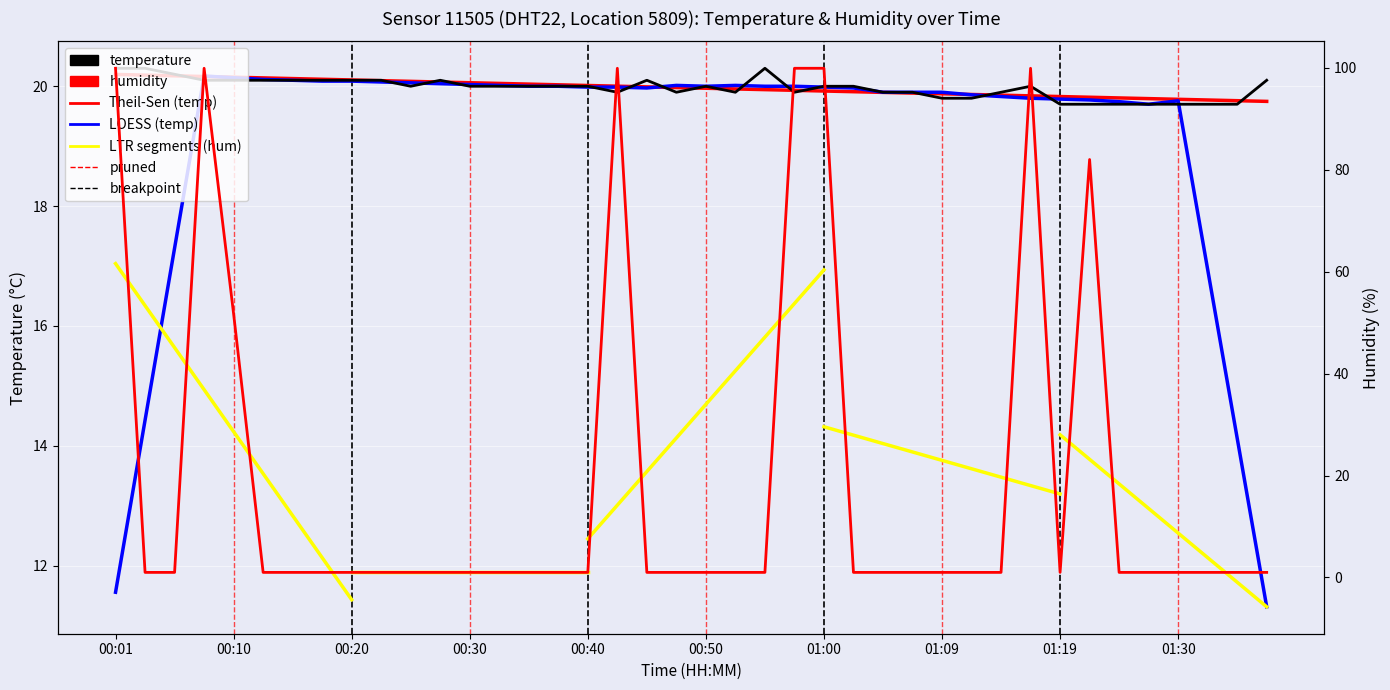

How many values in the humidity series exceed 1?

8